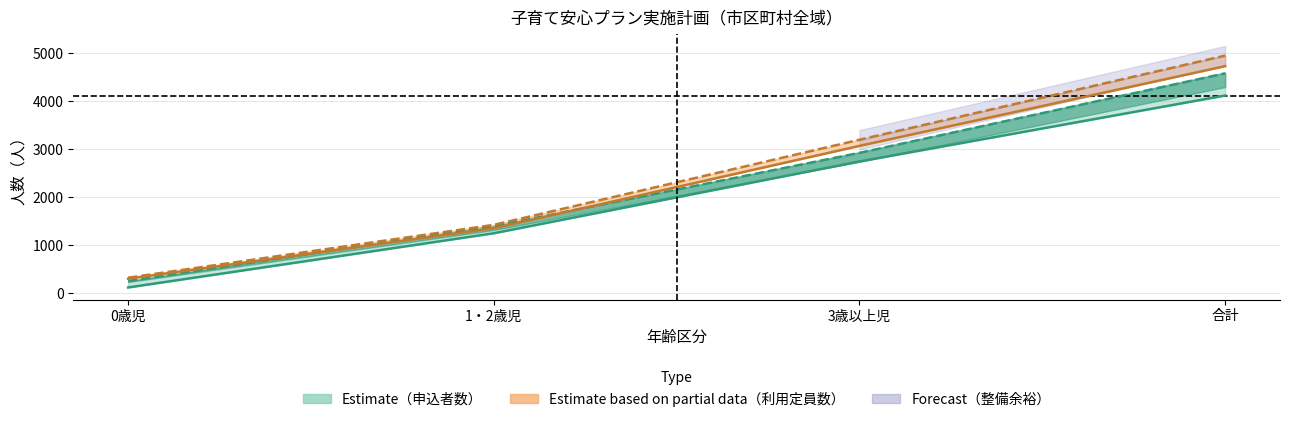

Is this an area chart (filled region under the line)?

No